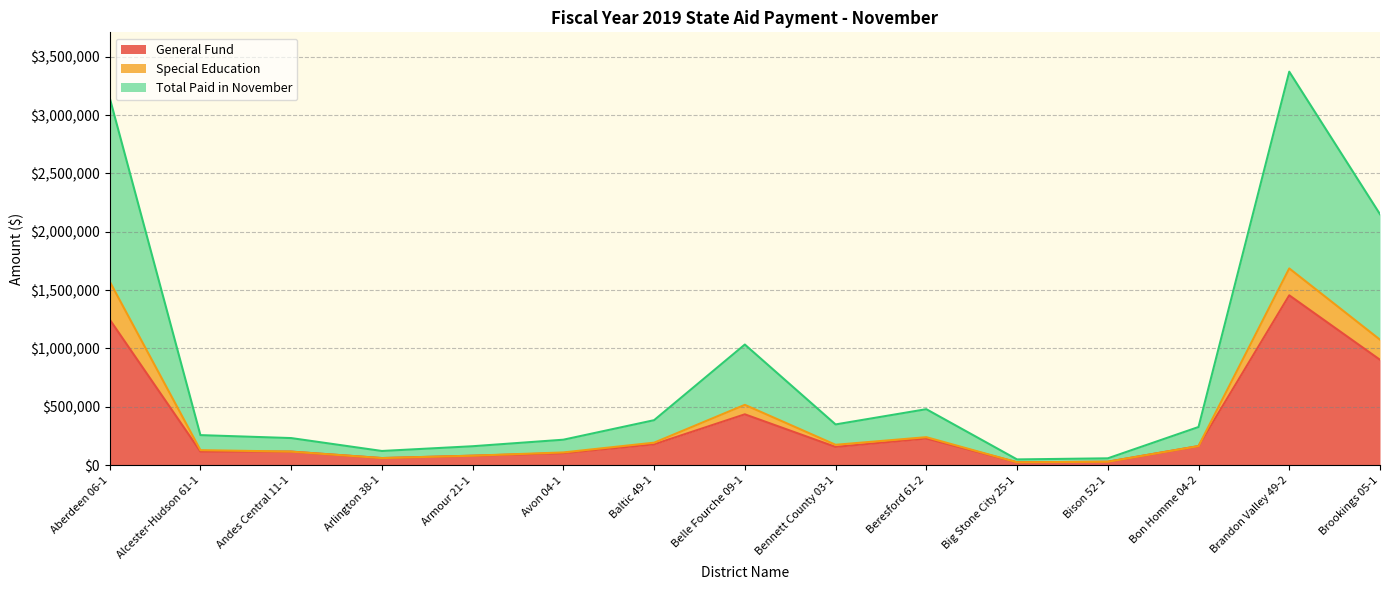

Is it true that Total Paid in November equals 1574178 at Aberdeen 06-1?

True